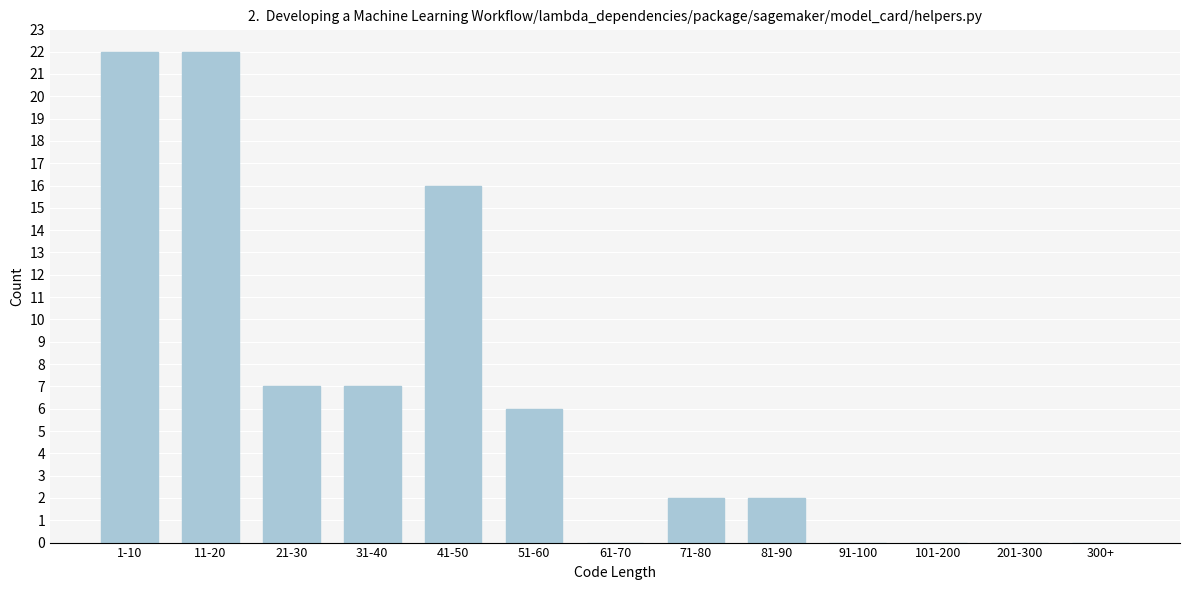

Reading left to right, extract all data points from this chart.

1-10=22	11-20=22	21-30=7	31-40=7	41-50=16	51-60=6	61-70=0	71-80=2	81-90=2	91-100=0	101-200=0	201-300=0	300+=0